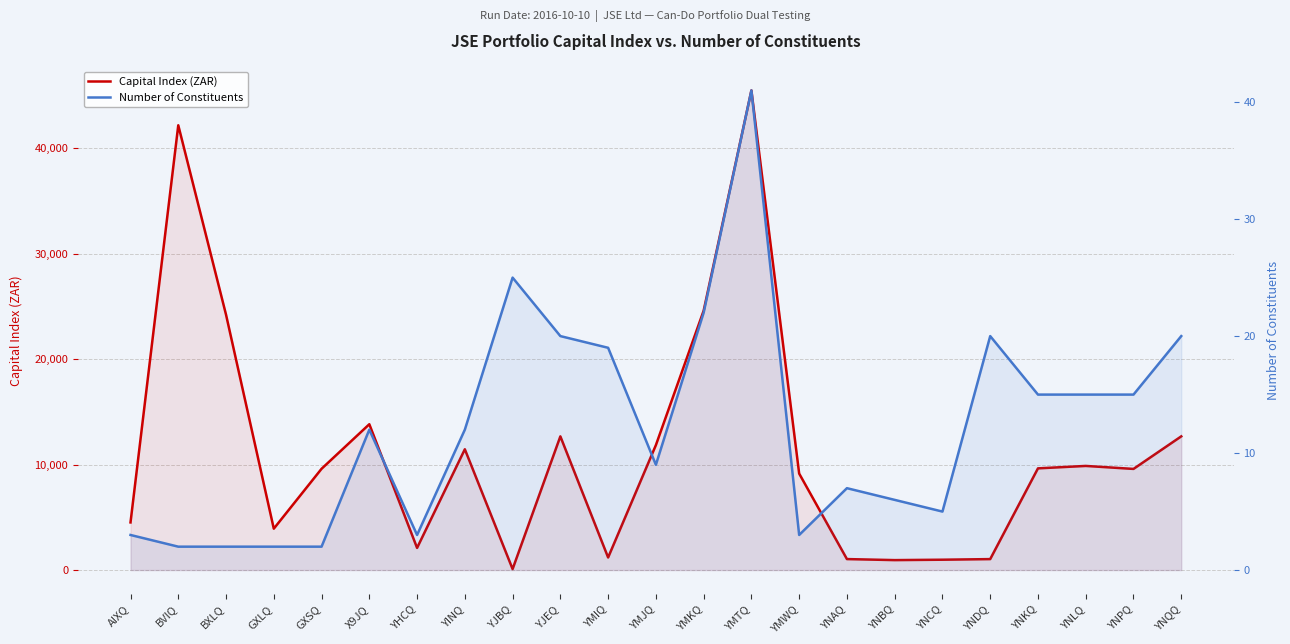

Rank the series by their maximum value, from lowest to highest.

Number of Constituents, Capital Index (ZAR)